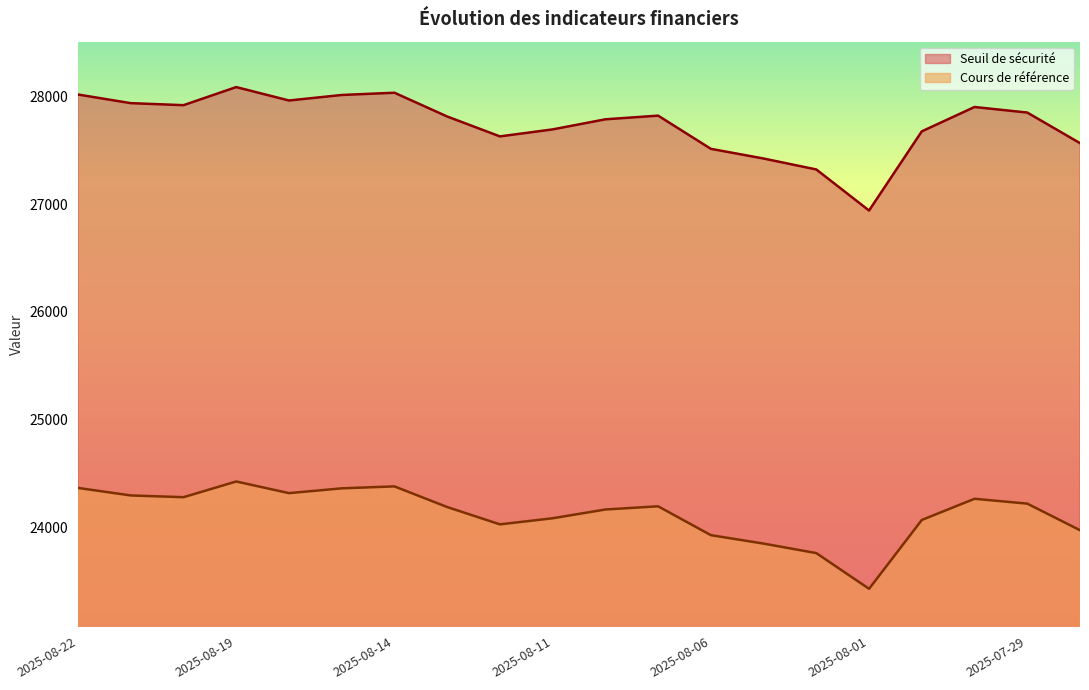

What is the difference between the second highest and minimum values in the Cours de référence series?

951.5